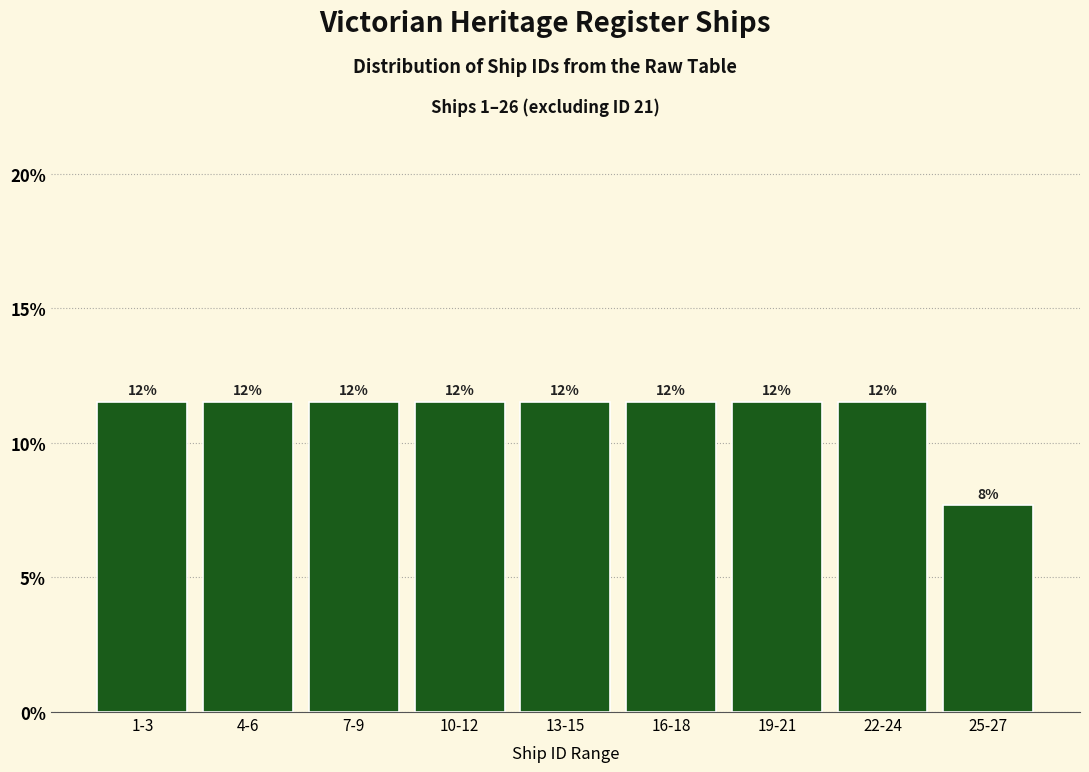

Does the chart contain any negative values?

No